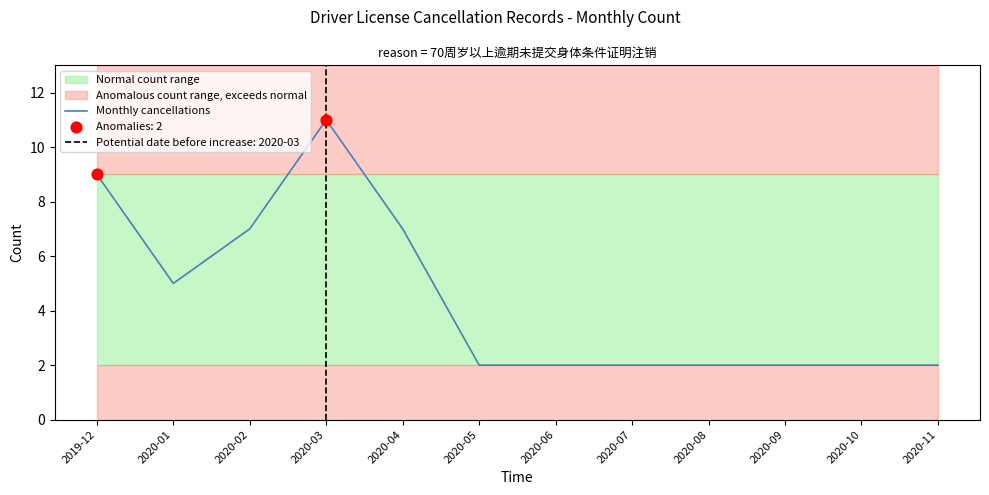

What is the ratio of the value at 2020-01 to the value at 2020-07?

2.5